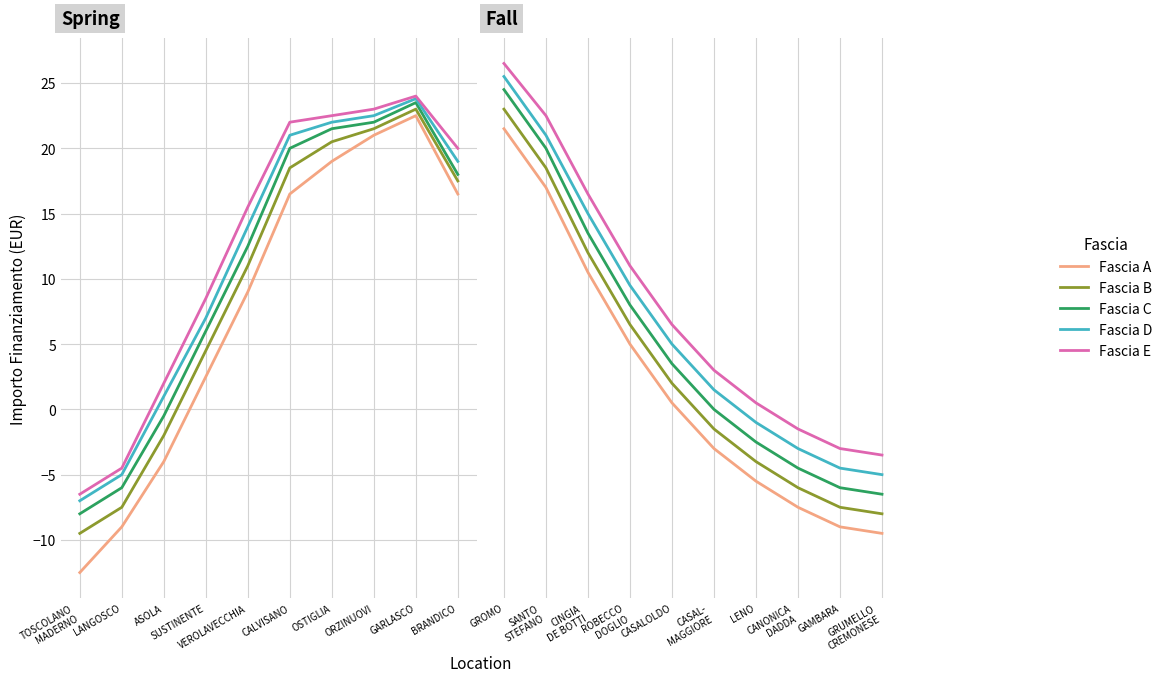

Which series has the largest total across all categories?

Fascia E